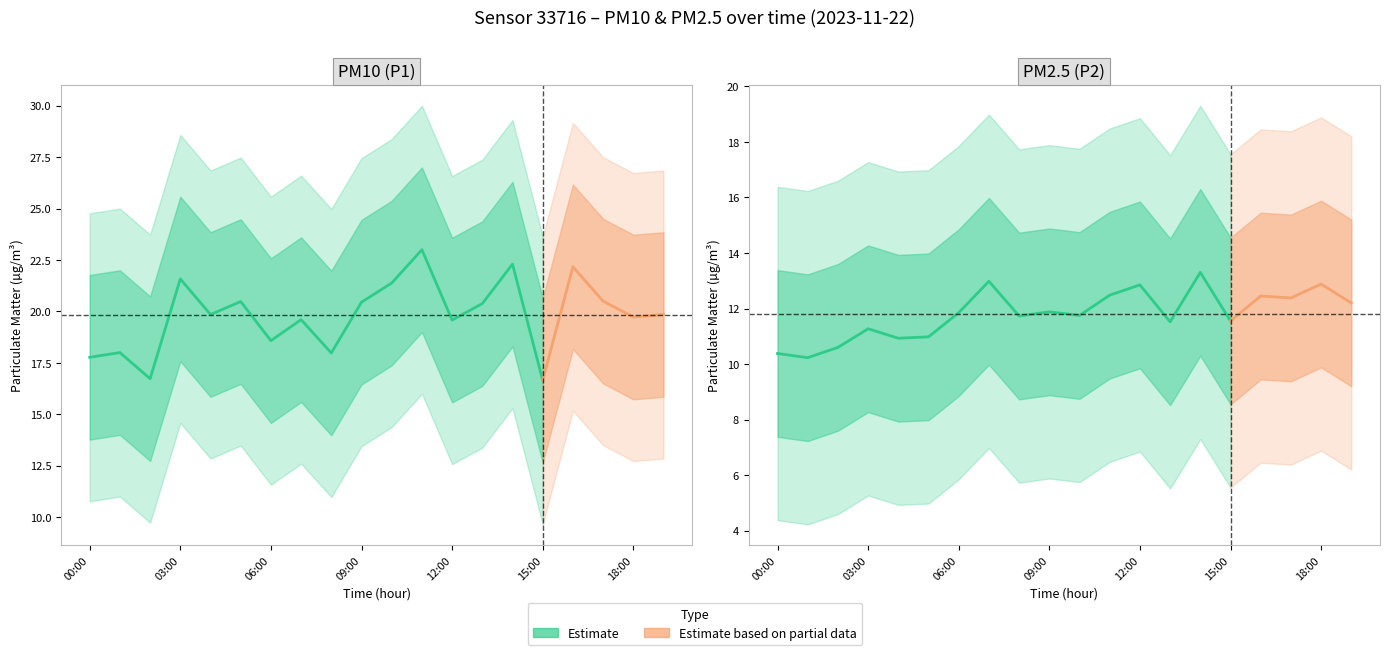

Which series has the largest total across all categories?

P1